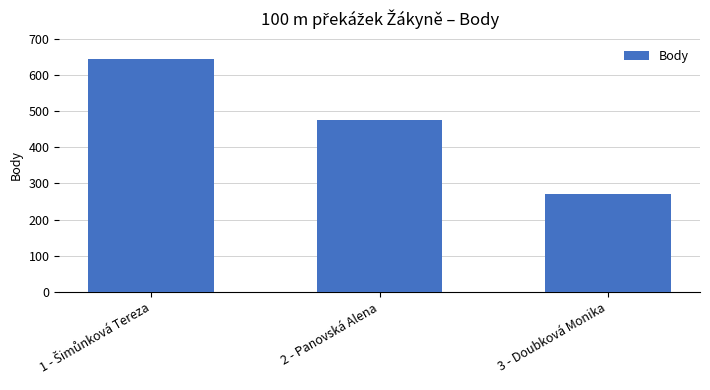

What is the difference between the second highest and minimum values?

203